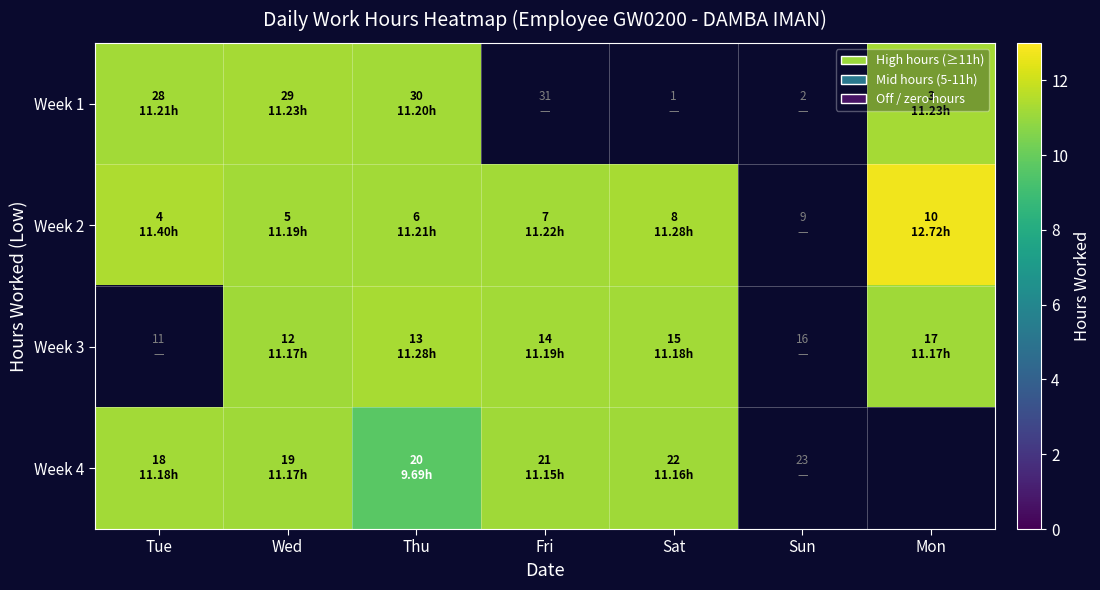

At which label does Week 3 first exceed 11?

Wed